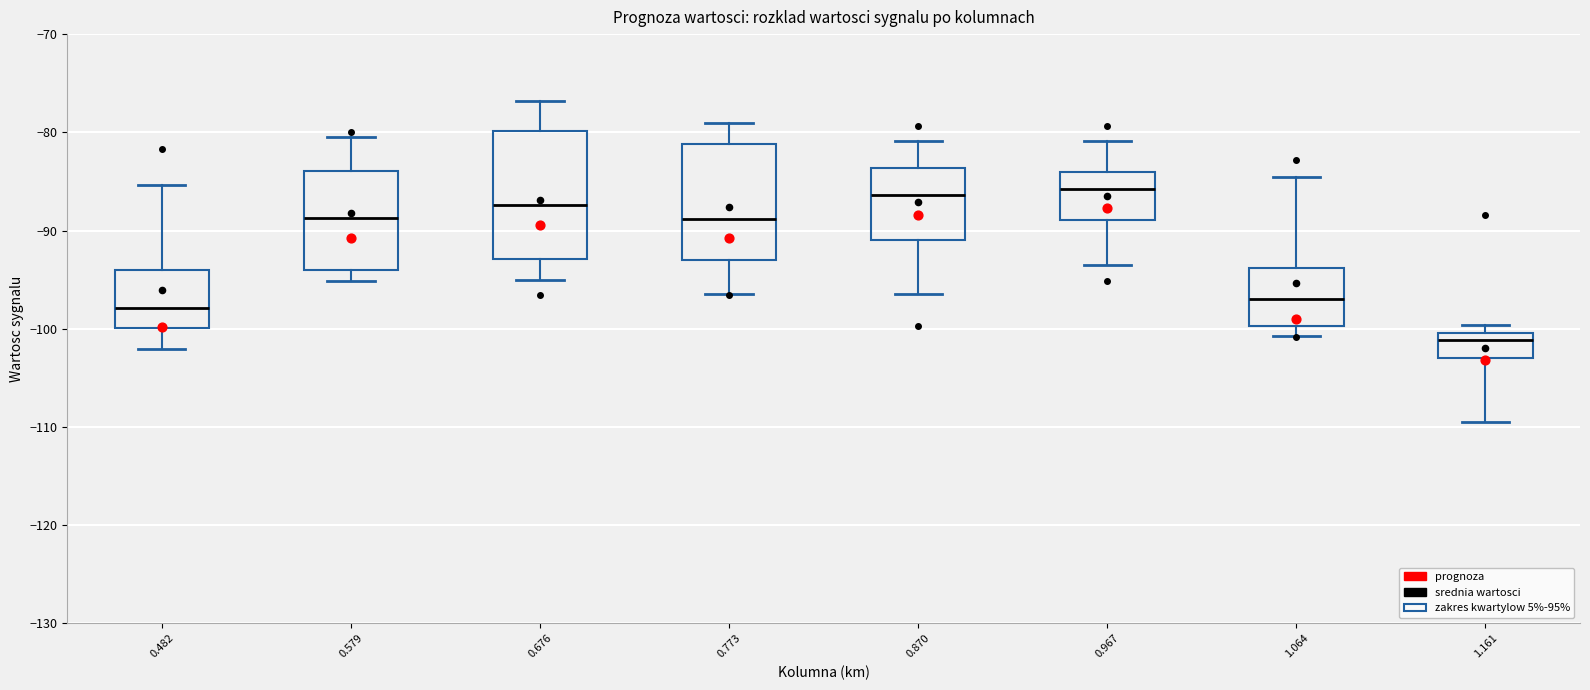

Reading left to right, transcribe this box plot: for each box, give where its median line is, the range the box spans, and where its two whiskers end, as read against the y-axis. The values are not printed on the chart, so give them approximately, as read against the axis.

0.482: median -98, box -100 to -94, whiskers -102 to -85
0.579: median -89, box -94 to -84, whiskers -95 to -80
0.676: median -87, box -93 to -80, whiskers -95 to -77
0.773: median -89, box -93 to -81, whiskers -96 to -79
0.870: median -86, box -91 to -84, whiskers -96 to -81
0.967: median -86, box -89 to -84, whiskers -93 to -81
1.064: median -97, box -100 to -94, whiskers -101 to -84
1.161: median -101, box -103 to -100, whiskers -109 to -100 (just above the box's upper edge)